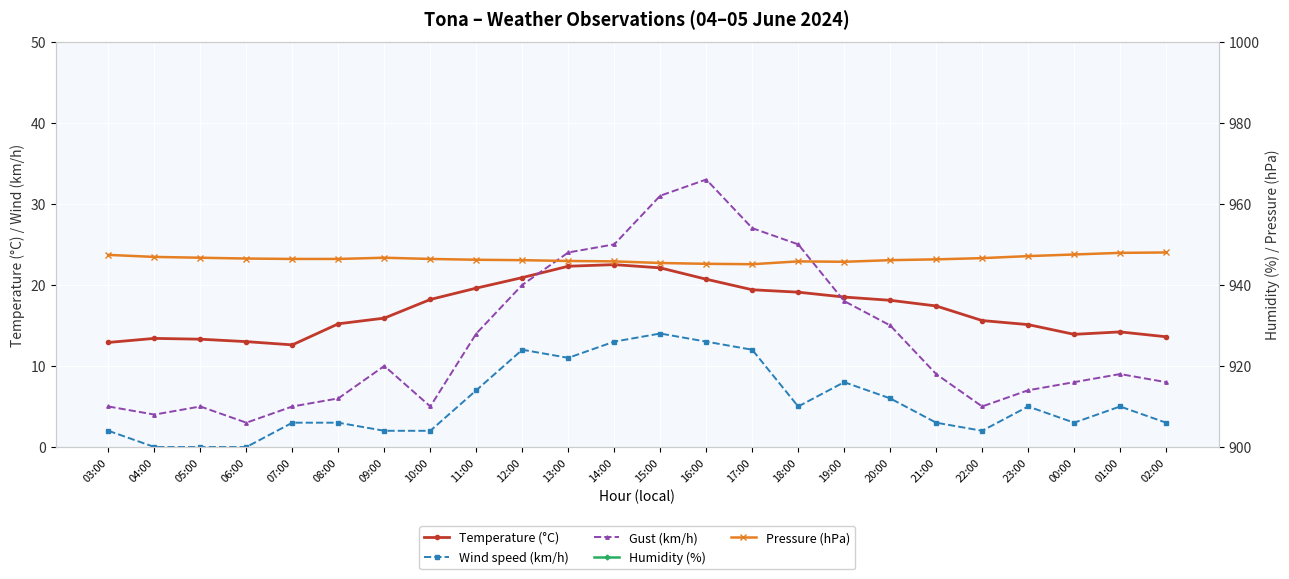

How many data points in Wind speed (km/h) are above 5?

9